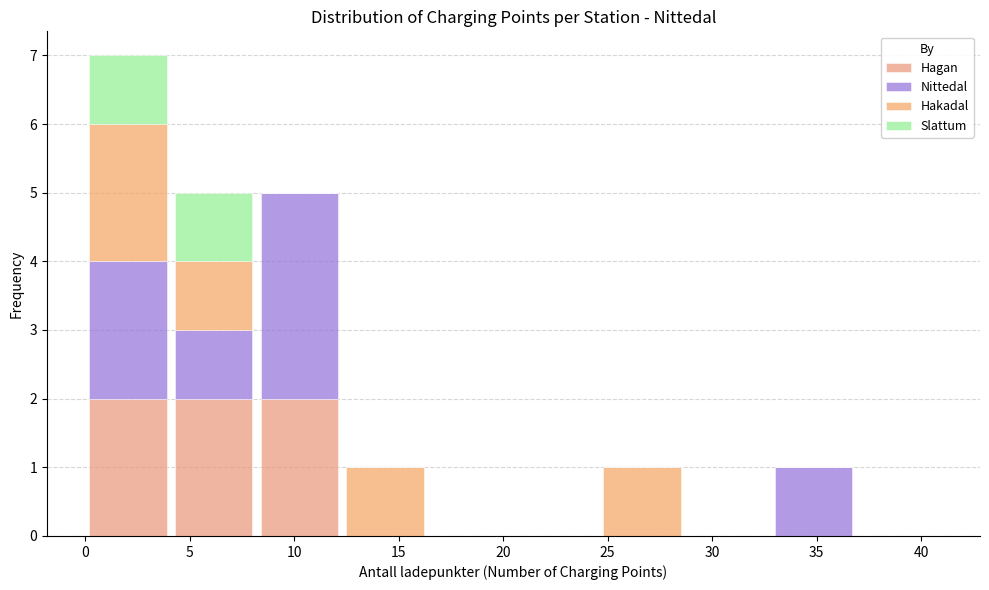

Reading left to right, transcribe this chart: for each stacked bar, give the range it covers on the x-axis and its total height. Neither the bar edges nor the heights are printed on the chart, so give them approximately, as read against the axes.

0.0 to 4.1: 7
4.1 to 8.2: 5
8.2 to 12.3: 5
12.3 to 16.4: 1
16.4 to 20.5: 0
20.5 to 24.6: 0
24.6 to 28.7: 1
28.7 to 32.8: 0
32.8 to 36.9: 1
36.9 to 41.0: 0